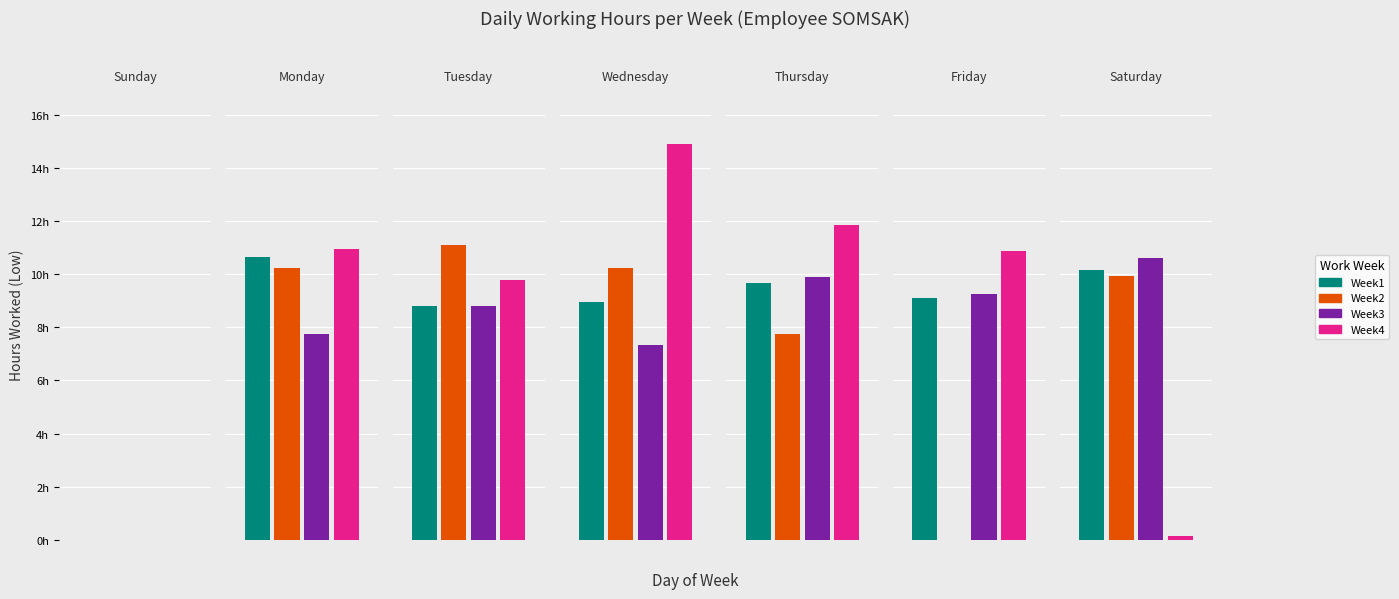

The value of Week4_Low at 4 is 11.8. True or false?

True